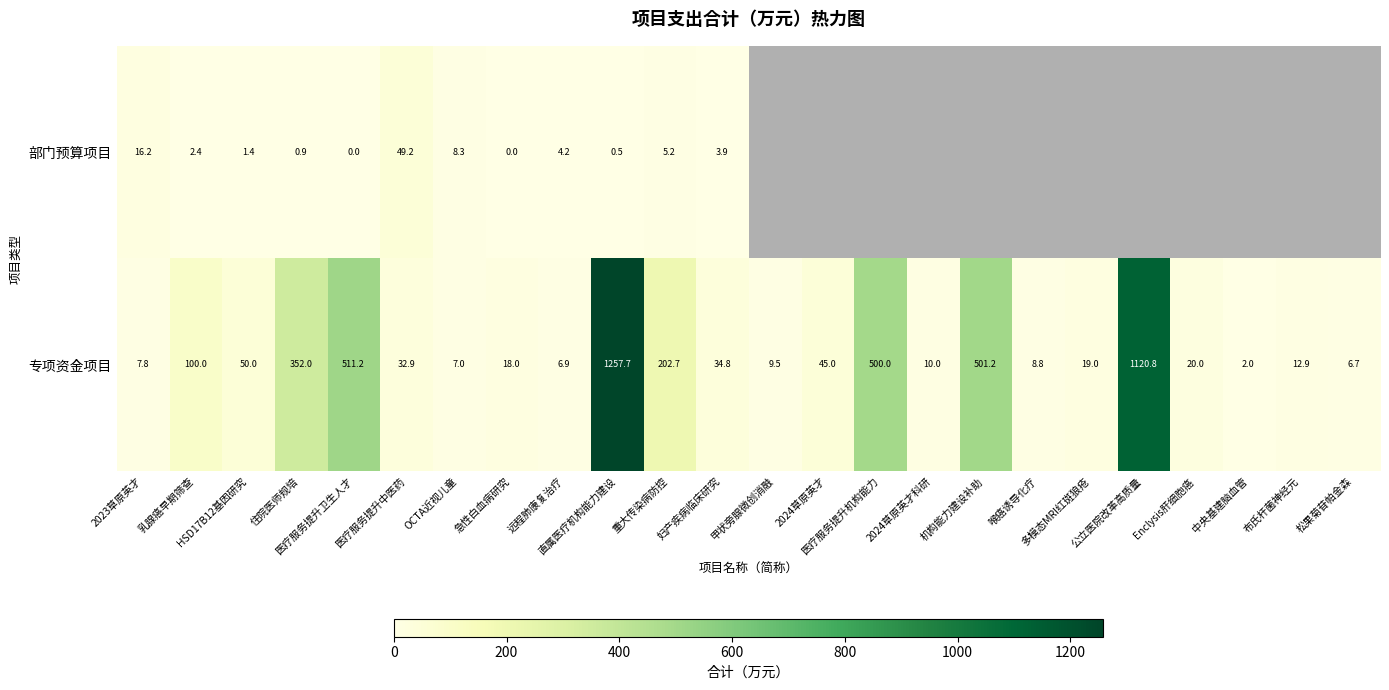

How many categories are shown in the chart?

24